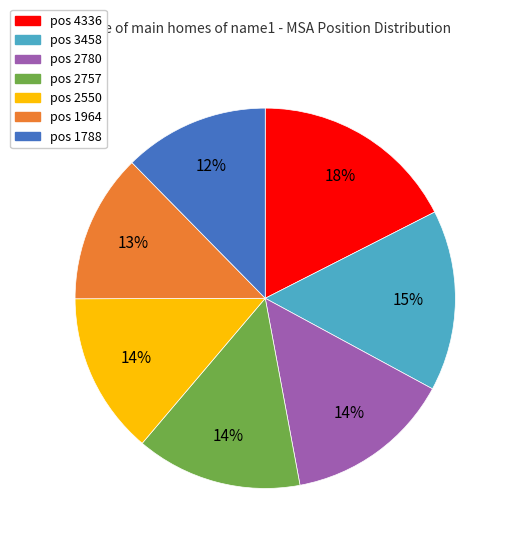

Is there any slice that represents more than half of the pie?

No